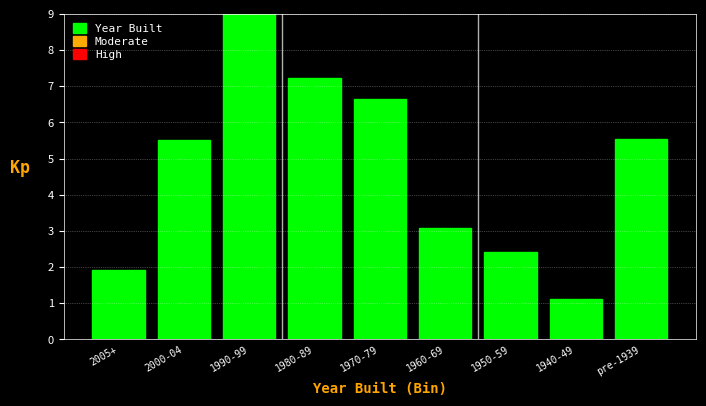

Reading right to left, extract all data points from this chart.

pre-1939=5.5	1940-49=1.1	1950-59=2.4	1960-69=3.1	1970-79=6.6	1980-89=7.2	1990-99=9.0	2000-04=5.5	2005+=1.9